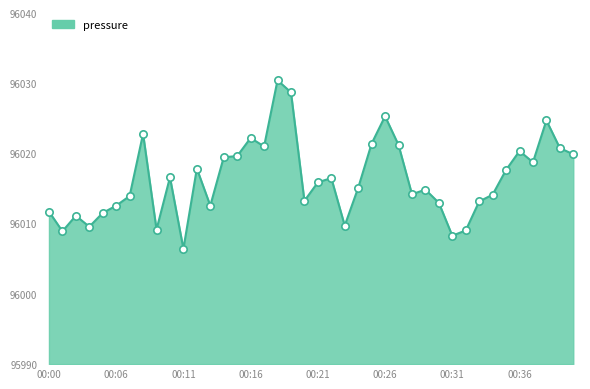

What is the smallest value displayed?

96006.4